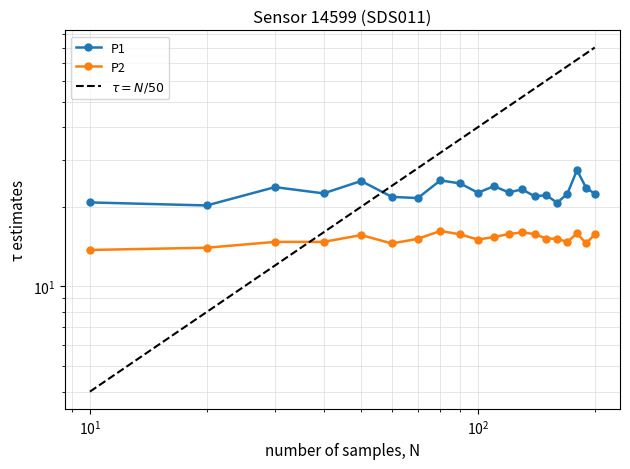

True or false: P1 and P2 intersect in this chart.

False